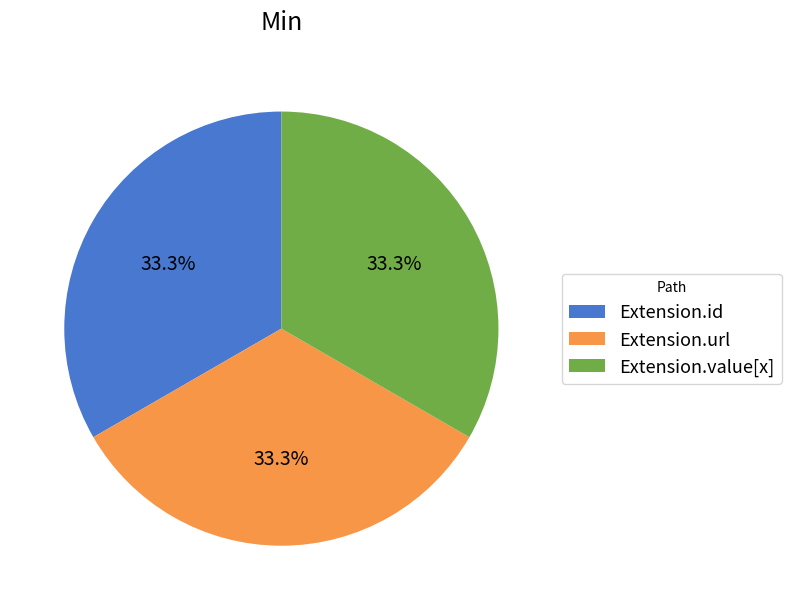

What percentage is NOT represented by Extension.value[x]?

66.7%